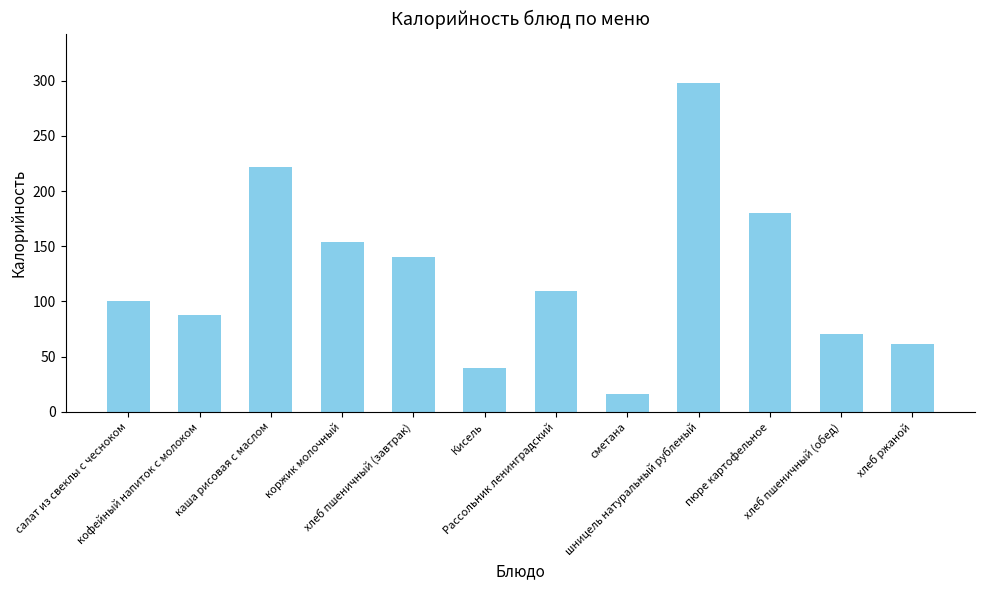

At which label is the value closest to 156?

коржик молочный